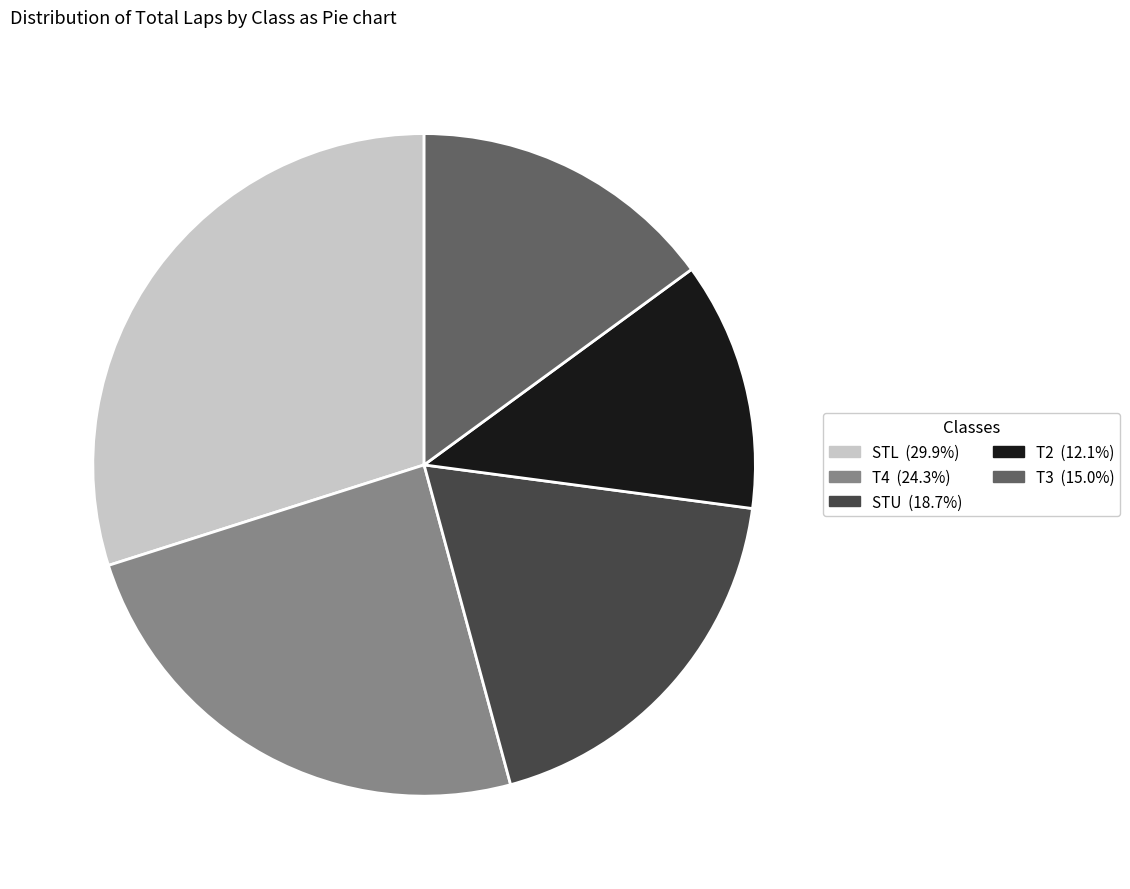

Is there any slice that represents more than half of the pie?

No